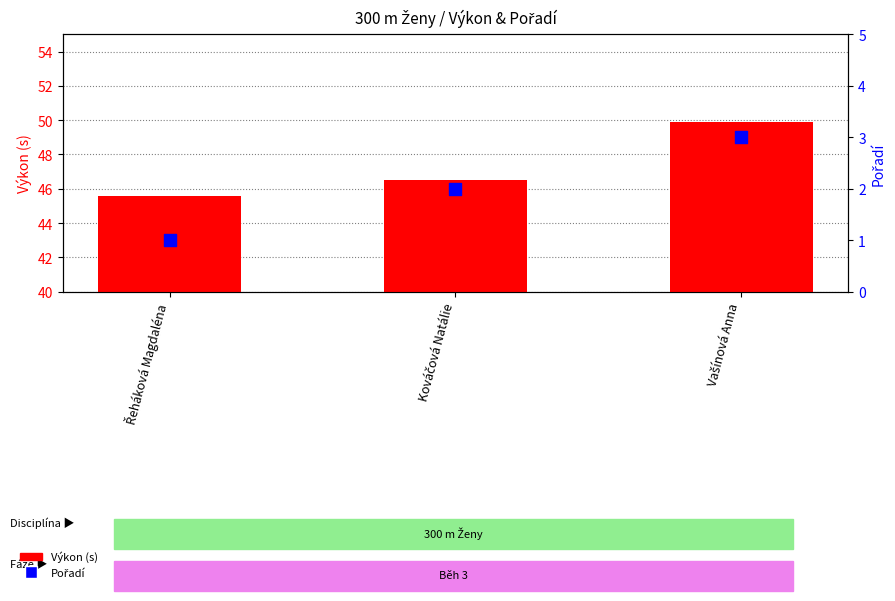

At how many categories does at least one series exceed 19?

3